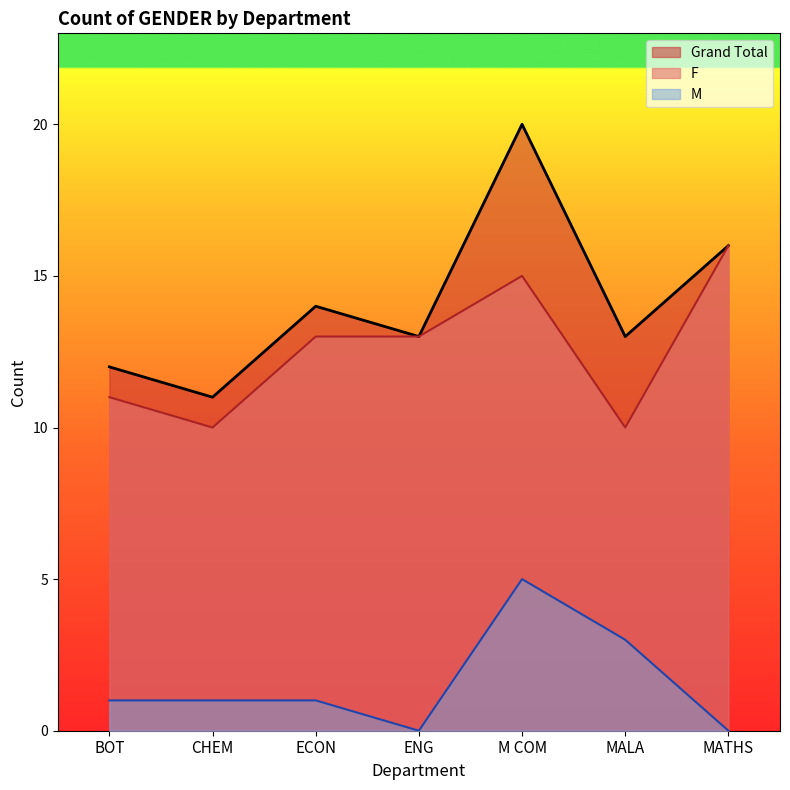

What is the difference between the highest and lowest values at MATHS?

16